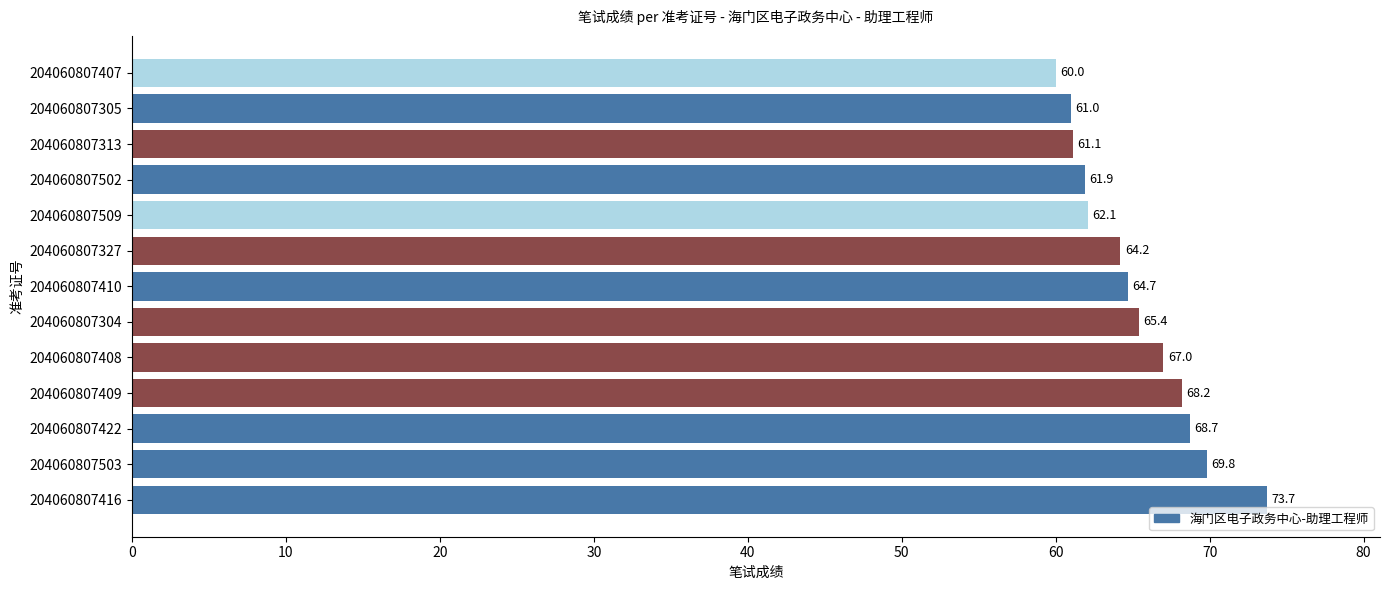

Is it true that the value at 204060807416 is 113.5?

False